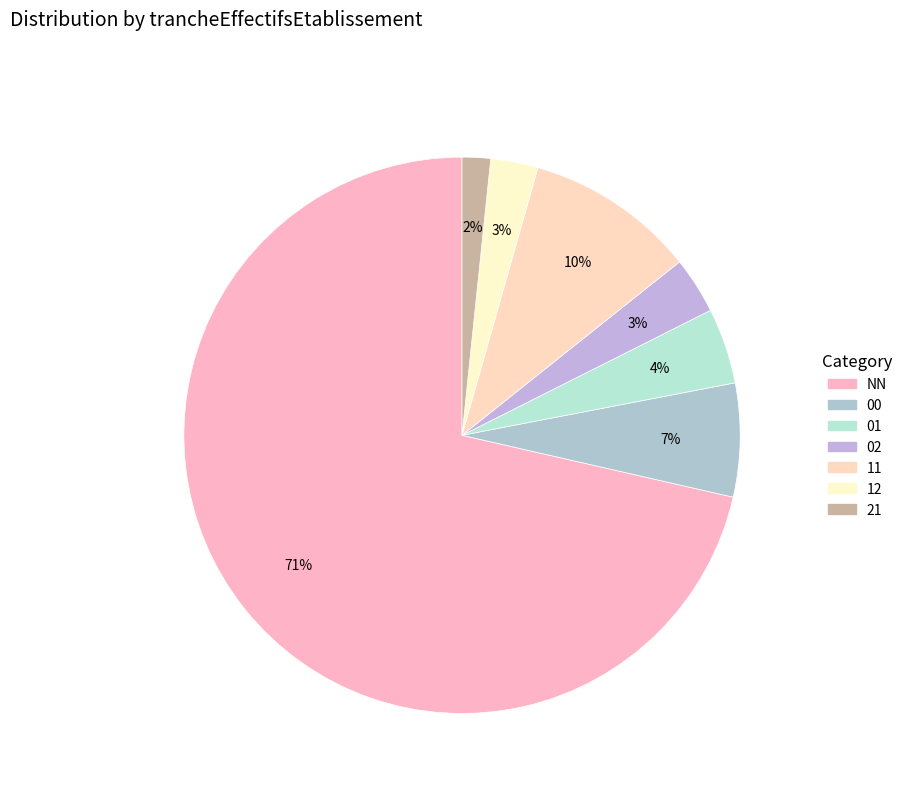

Is it true that 11 is 10% of the pie?

True